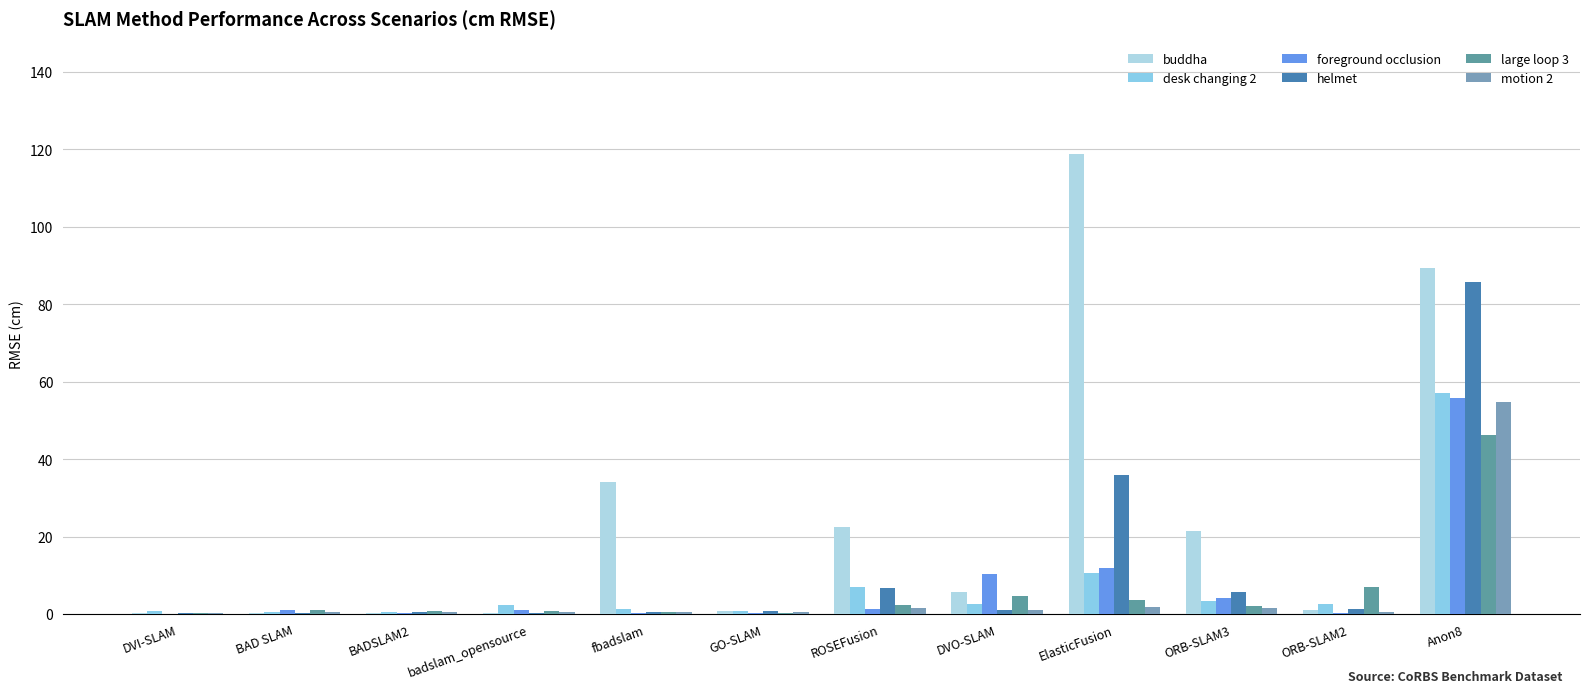

Which label corresponds to the largest value in the chart?

ElasticFusion